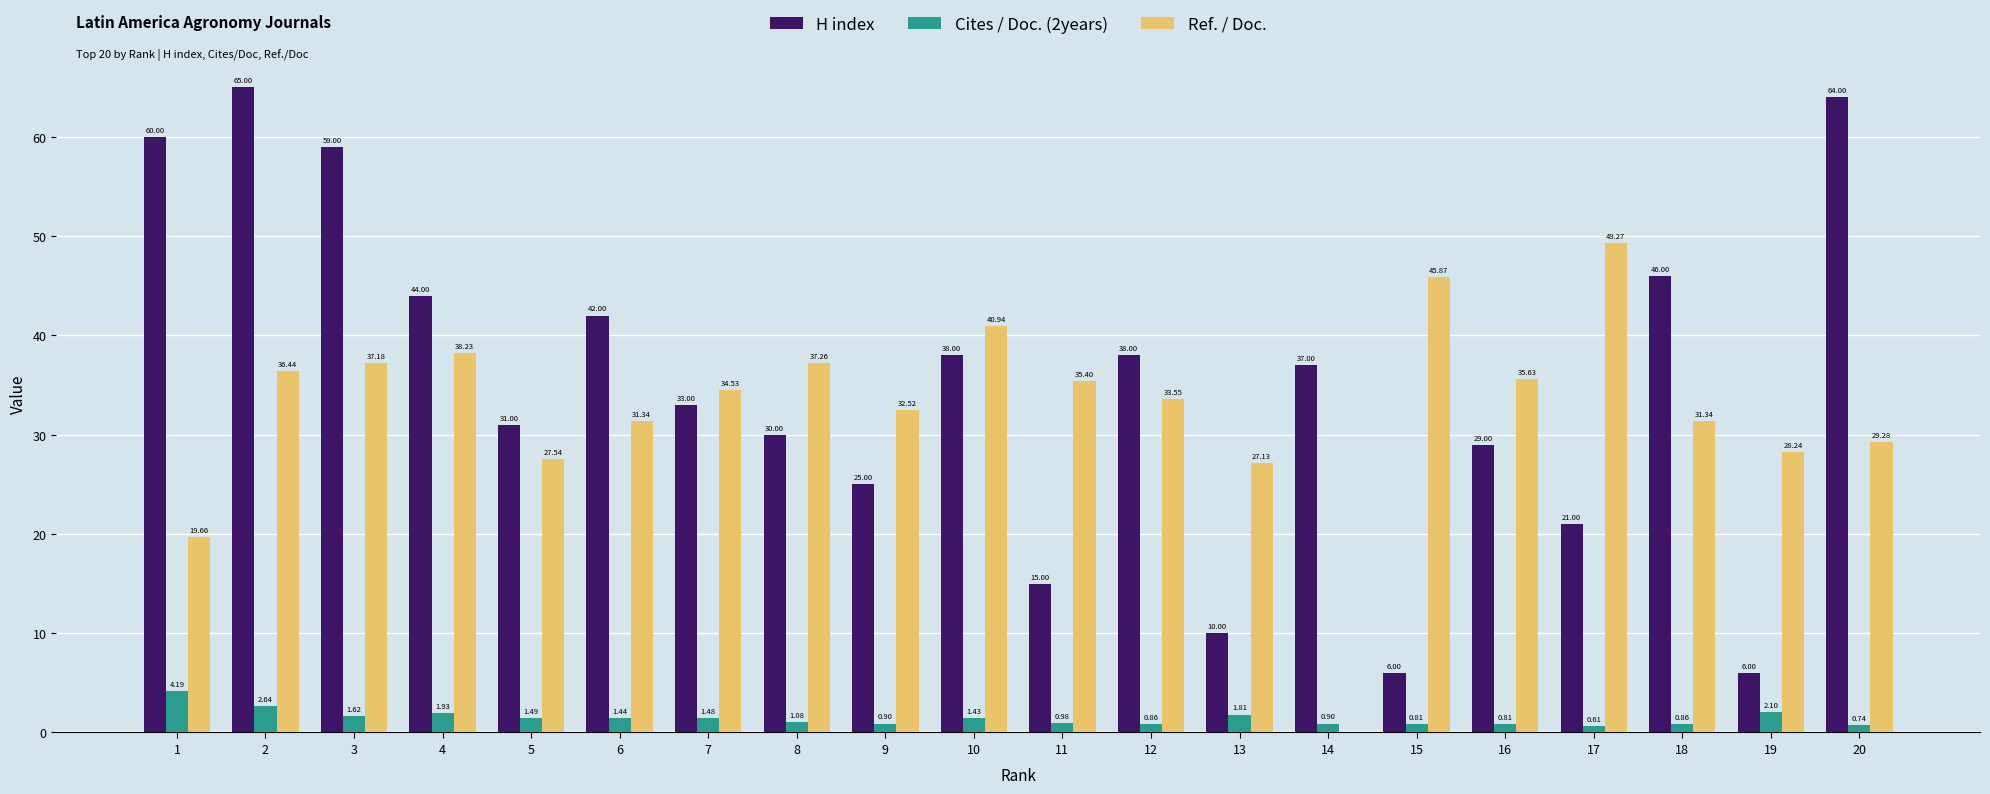

Between 6 and 14, which series saw the biggest shift?

Ref. / Doc.